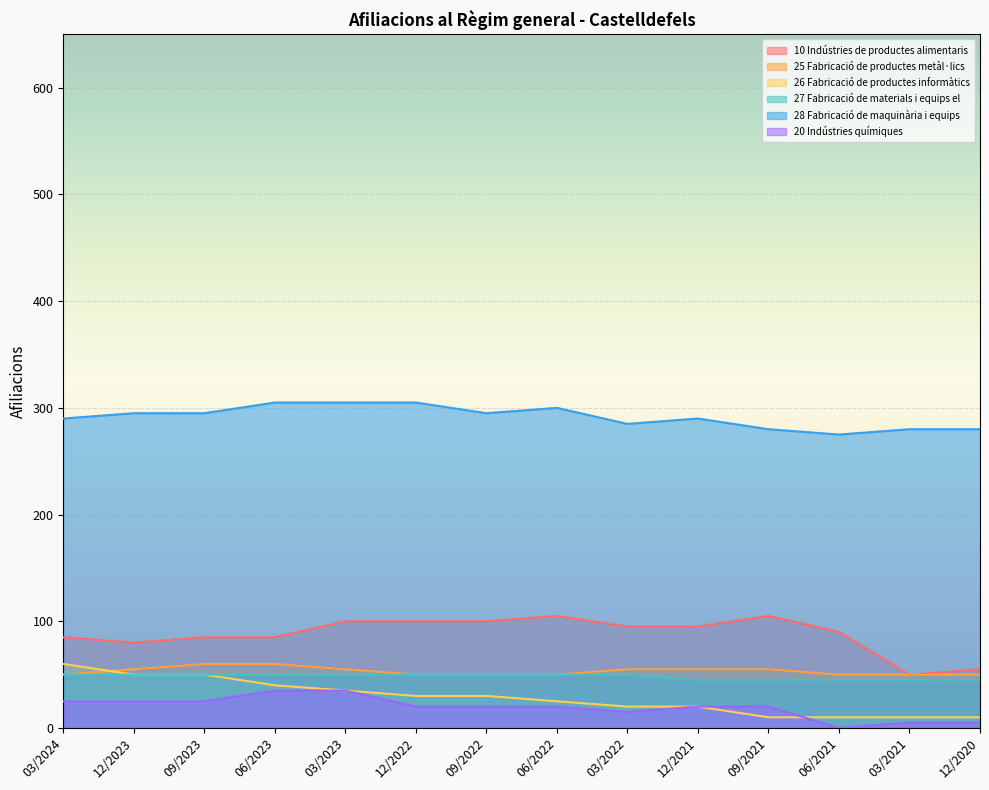

What position from the right is 03/2023?

10